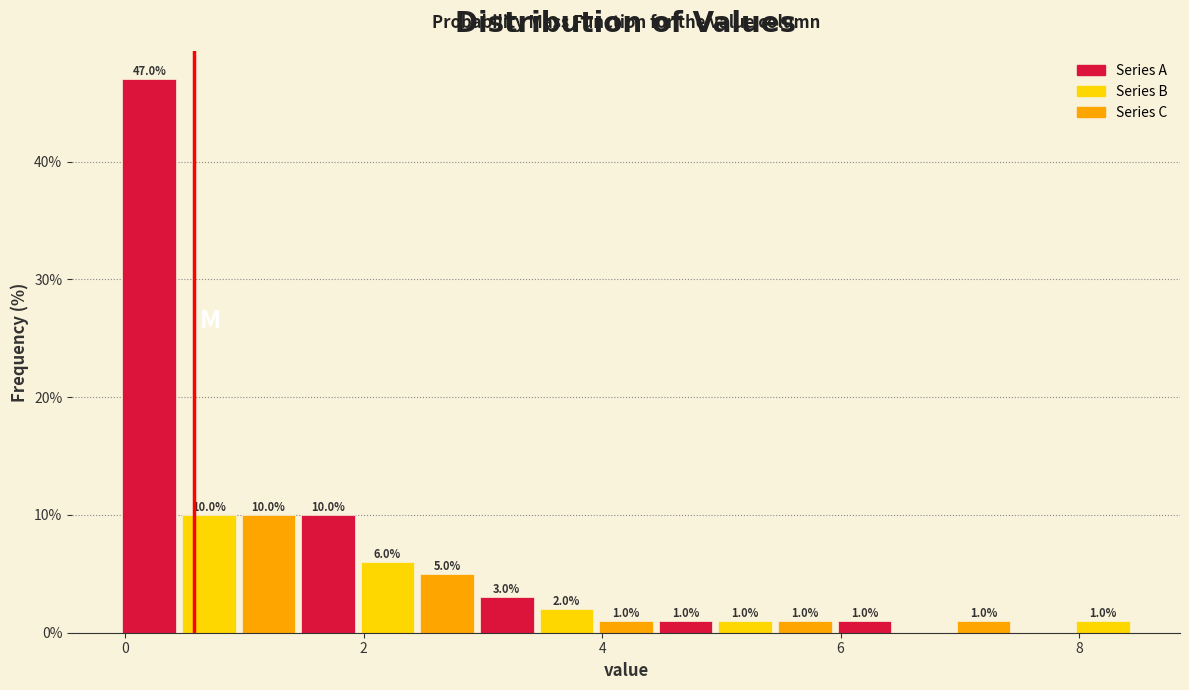

Around what value on the x-axis is the tallest bar? Give the approximate position of its centre, as read against the axis.

0.2